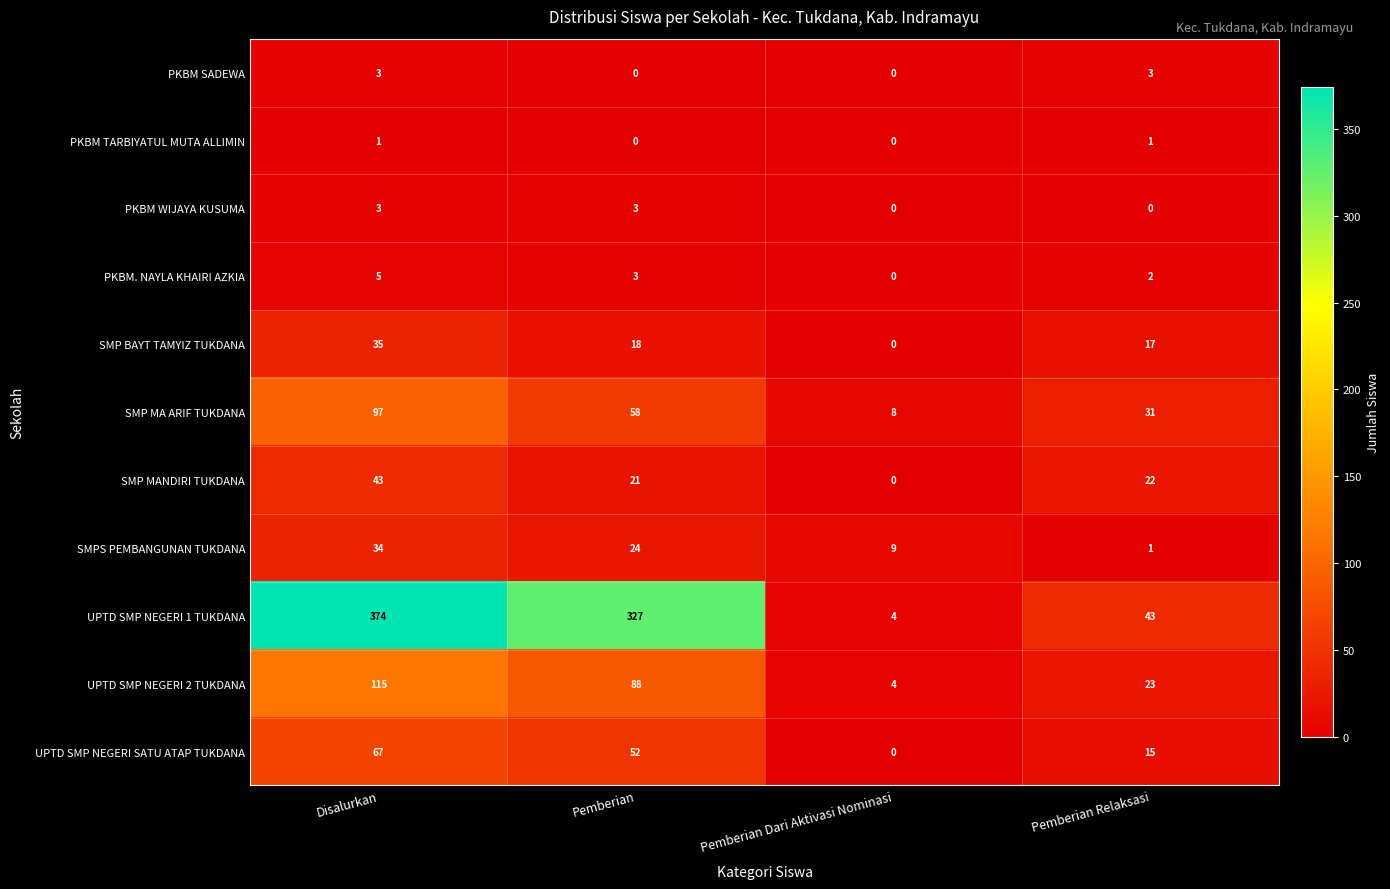

At which label does UPTD SMP NEGERI SATU ATAP TUKDANA first exceed 52?

Disalurkan